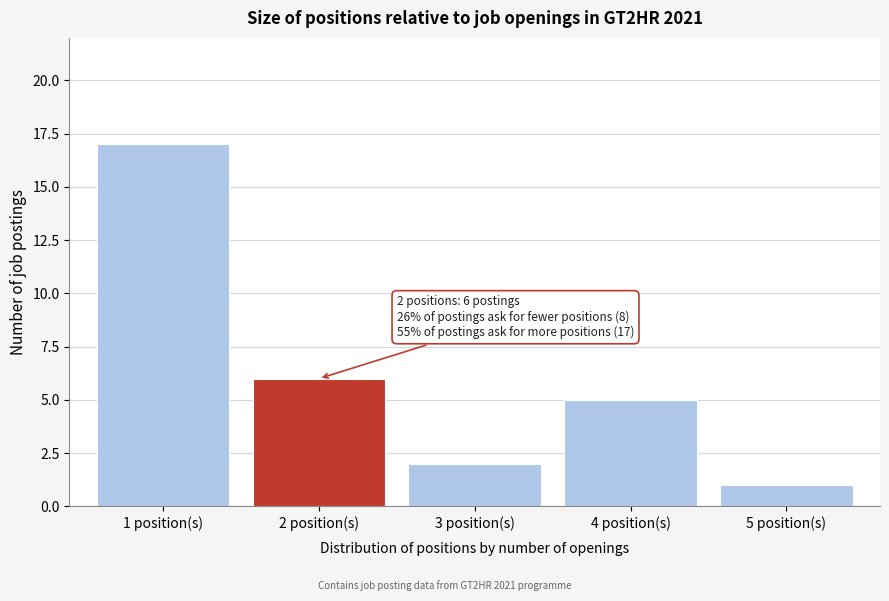

Reading left to right, extract all data points from this chart.

17	6	2	5	1